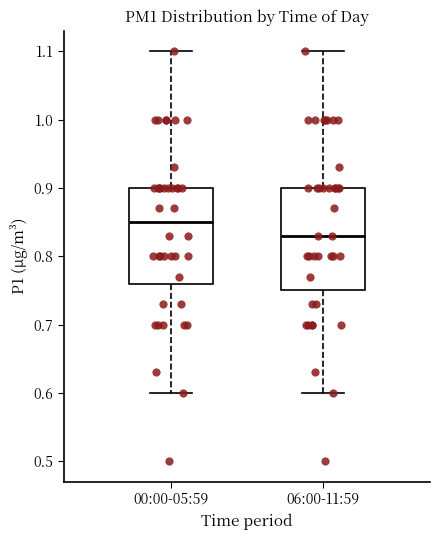

Which box is the tallest, from its lower edge to its upper edge?

06:00-11:59